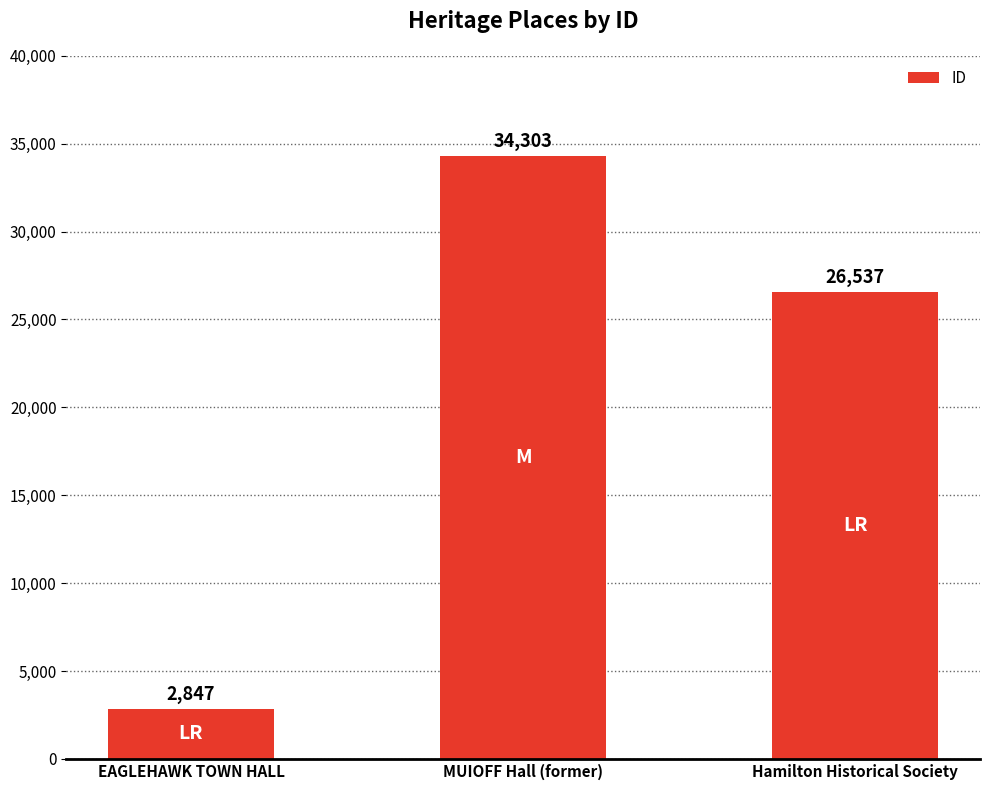

Reading left to right, what are all the values shown in this chart?

2847	34303	26537